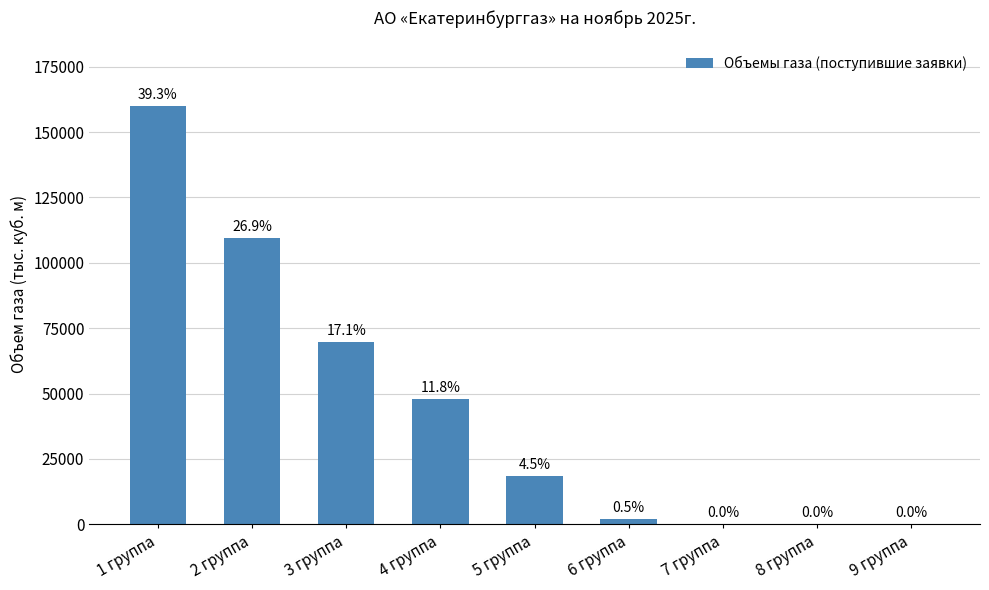

Approximately how many times larger is the value at 2 группа compared to 9 группа?

9954.5